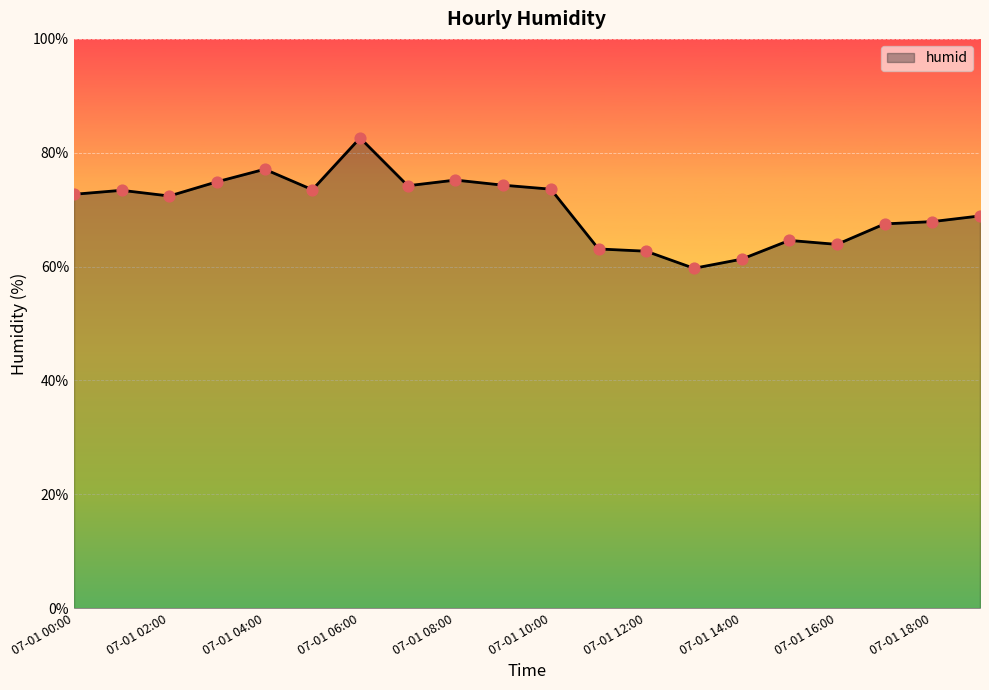

What is the difference between the maximum and minimum values?

22.9